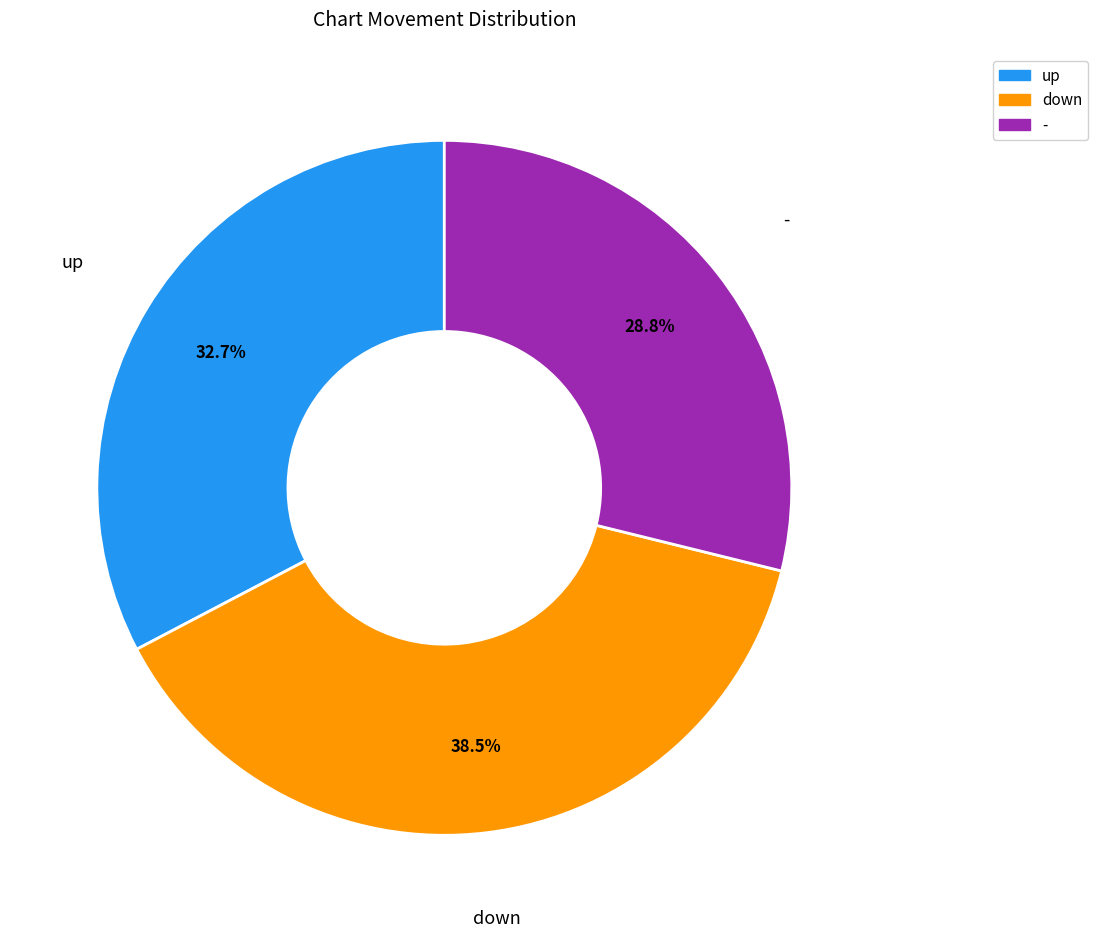

True or false: up accounts for 33% of the total.

True